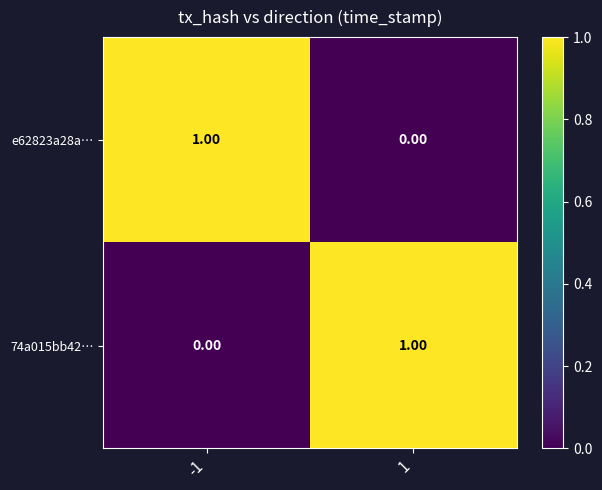

Rank the series at -1 from highest to lowest value.

e62823a28a…, 74a015bb42…